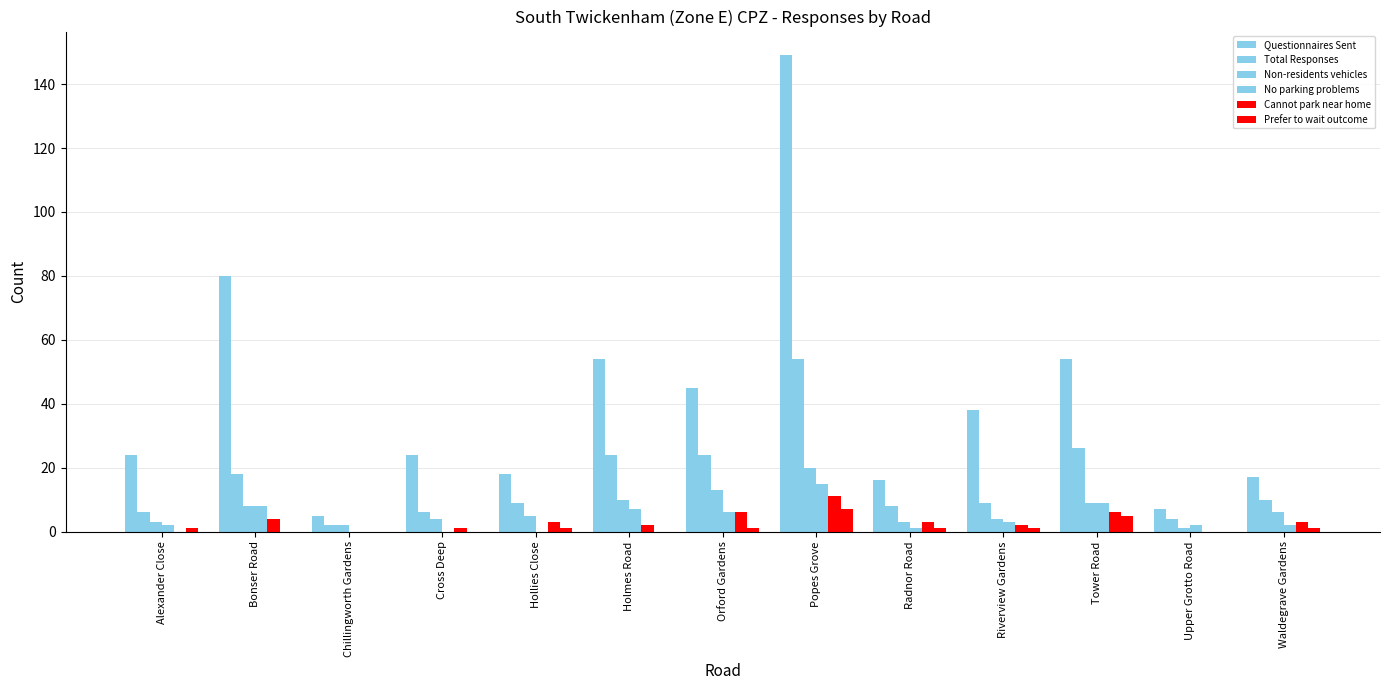

How many distinct data groups are displayed?

6